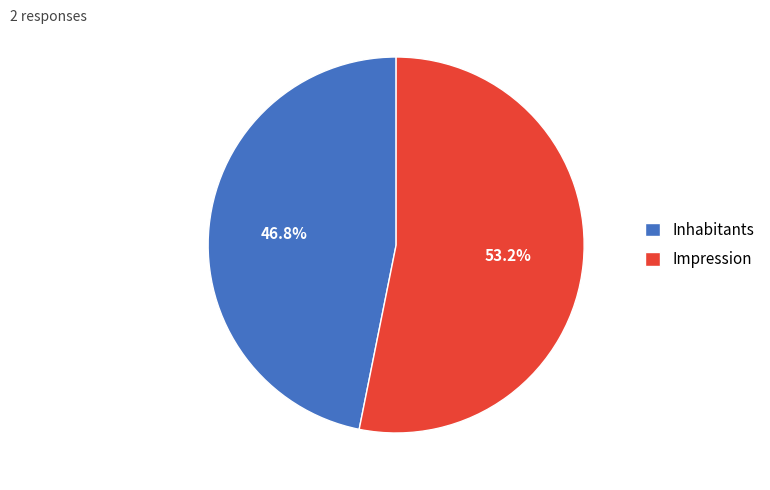

Which slice is the smallest?

Inhabitants